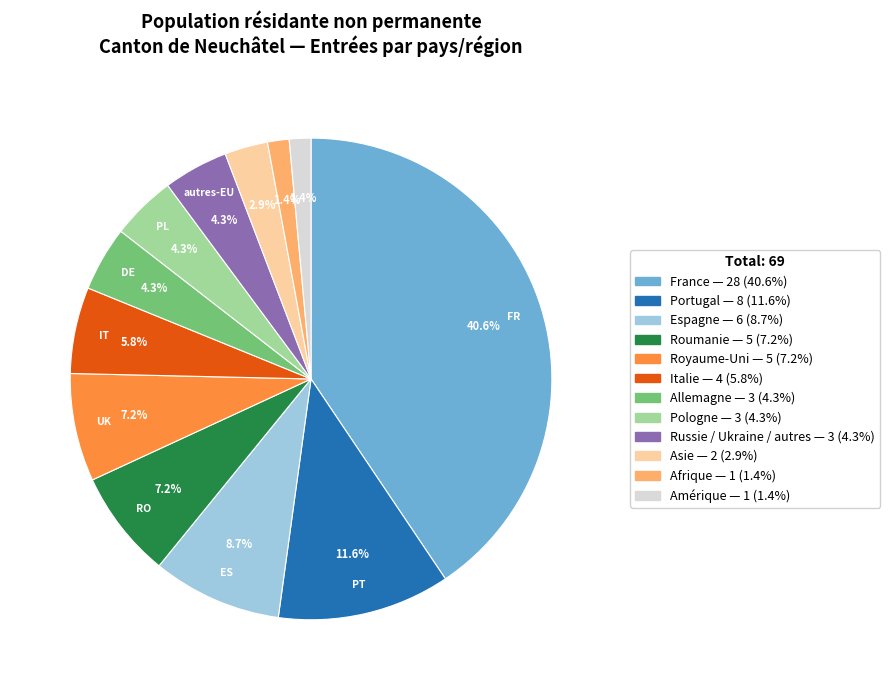

To the nearest percent, what is the difference between the Portugal and Pologne slice percentages?

7%